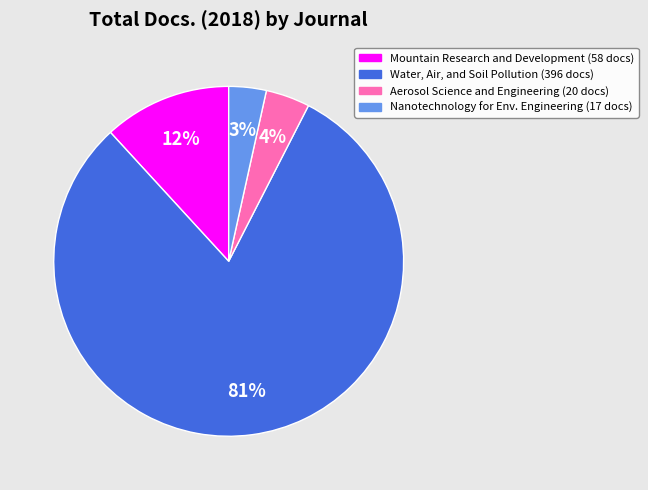

Does any single category account for the majority?

Yes